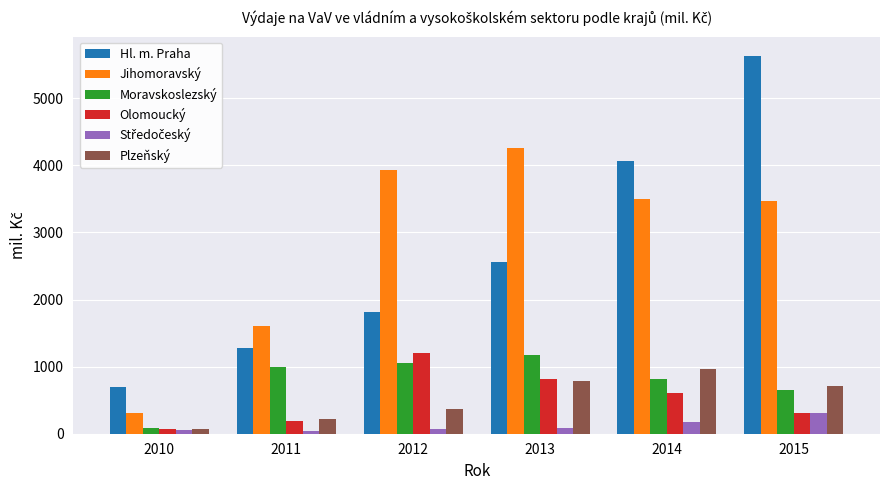

Are the bars horizontal?

No